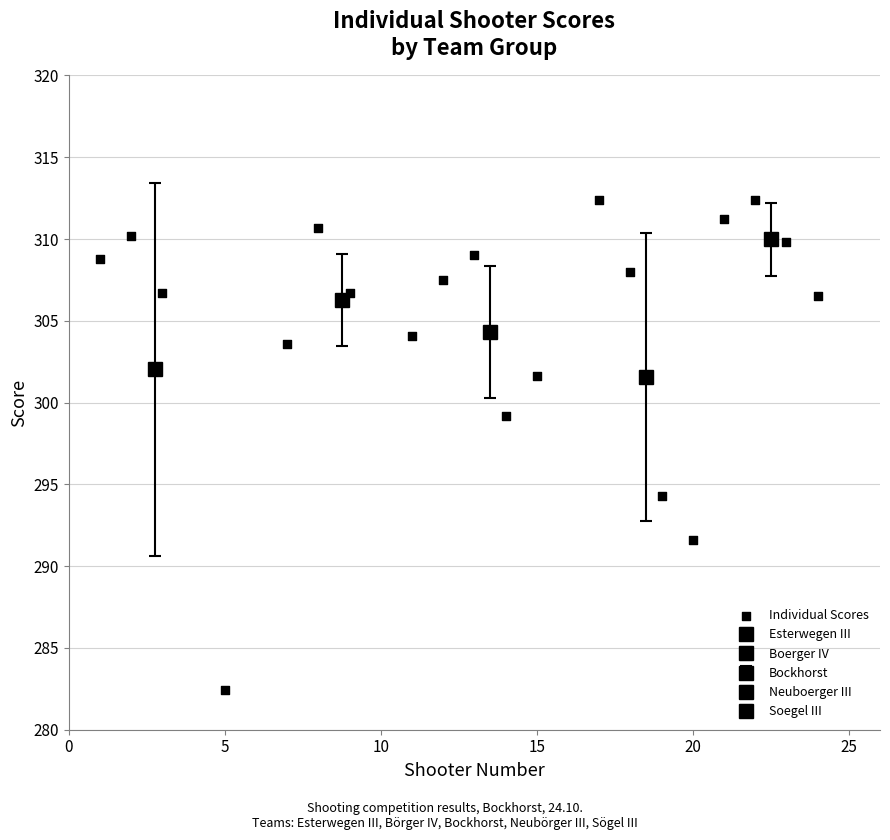

What Y value in the scatter plot is closest to 297?

299.2